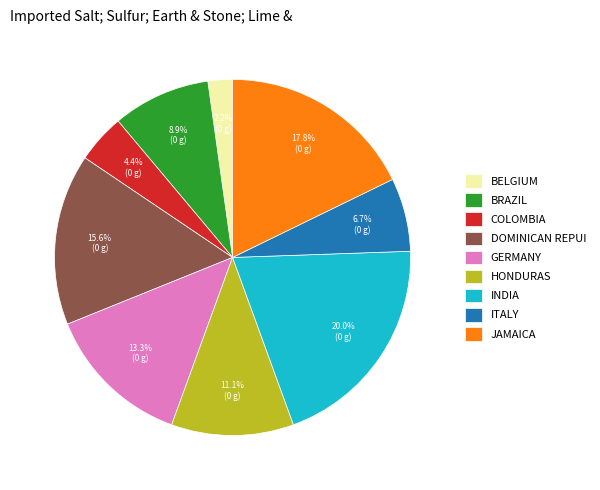

Rank the categories by value from lowest to highest.

BELGIUM, COLOMBIA, ITALY, BRAZIL, HONDURAS, GERMANY, DOMINICAN REPUI, JAMAICA, INDIA